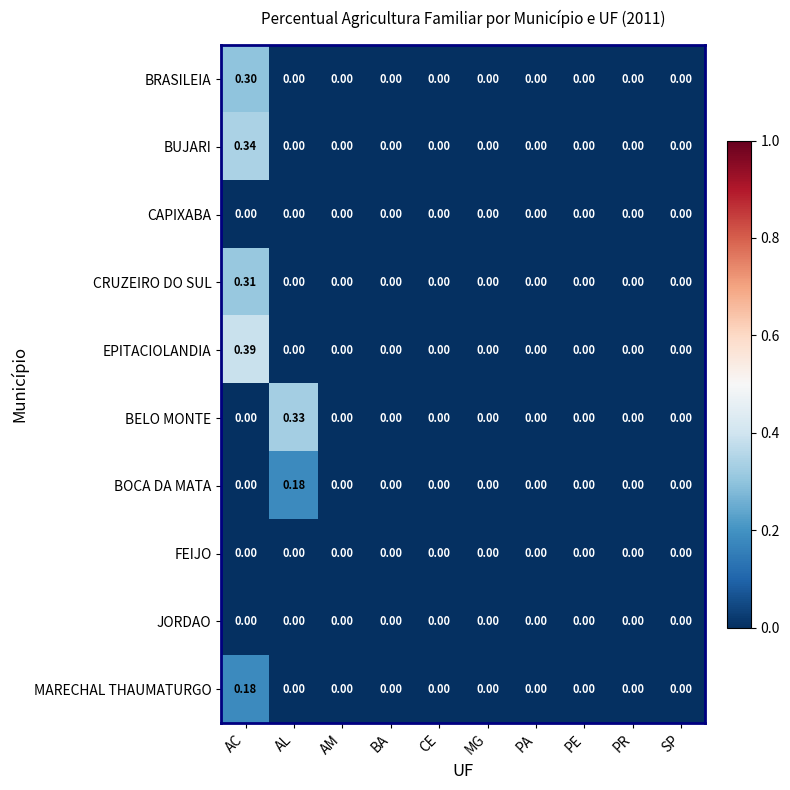

At which category is the sum across all series the highest?

AC